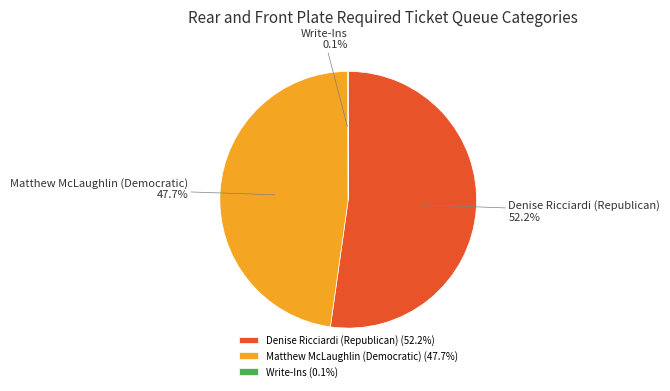

Does Denise Ricciardi (Republican) account for over 50% of the chart?

Yes